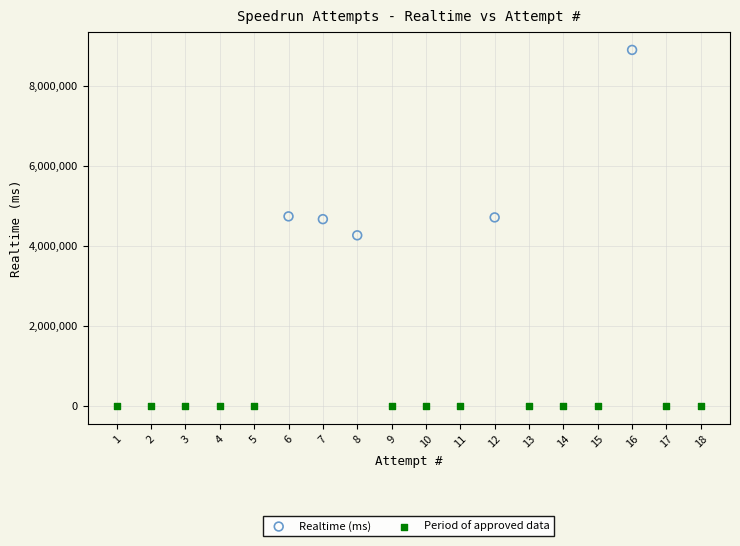

Which series contains the lowest Y value?

Period of approved data